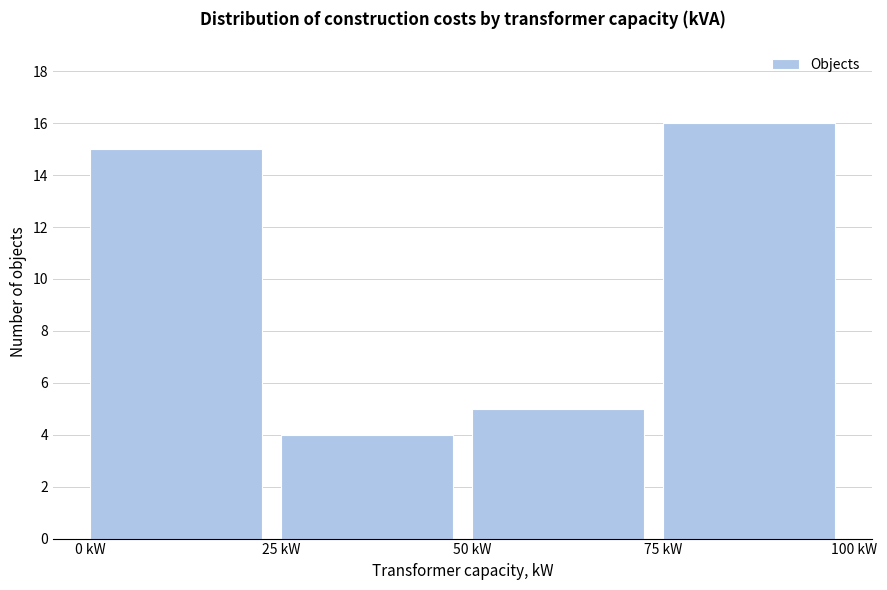

Over which range of the x-axis is the bar tallest?

75 to 100